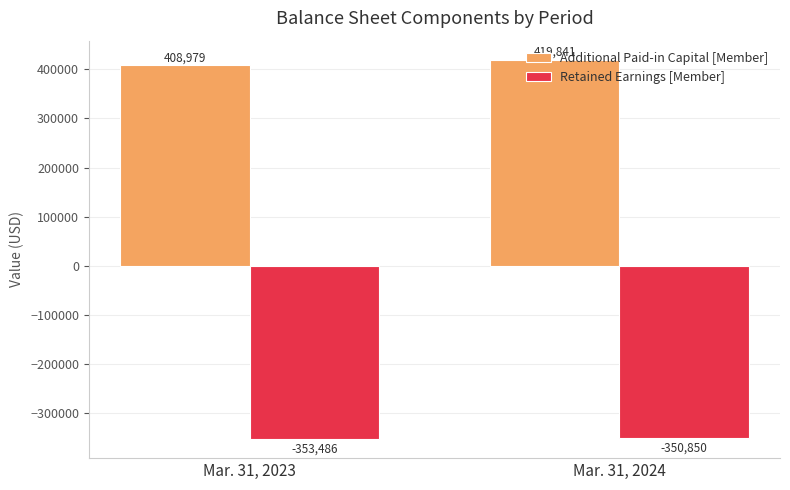

What is the value of the Retained Earnings [Member] bar at the 2nd from the left?

-350850